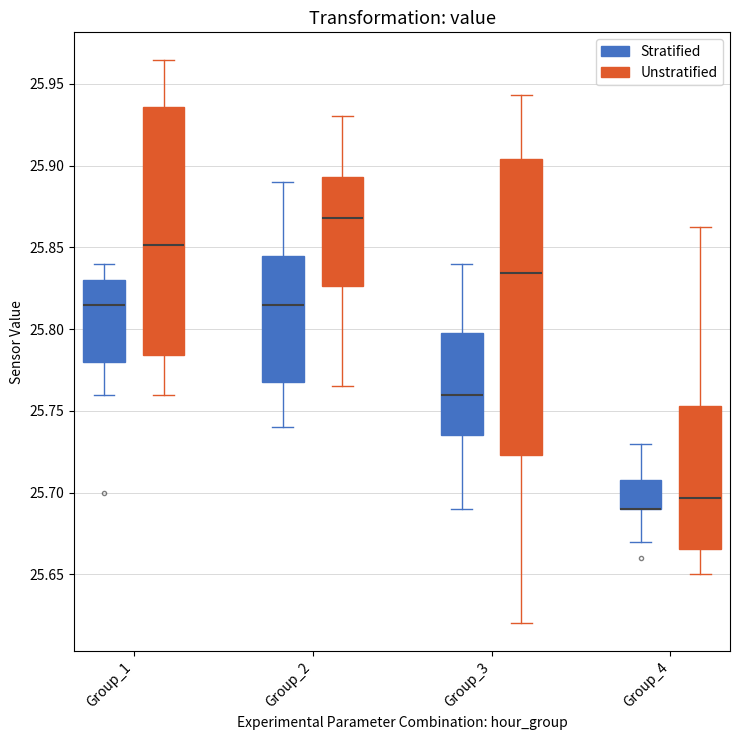

Reading left to right, transcribe this box plot: for each box, give where its median line is, the range the box spans, and where its two whiskers end, as read against the y-axis. The values are not printed on the chart, so give them approximately, as read against the axis.

Group_1 (Stratified): median 25.815, box 25.780 to 25.830, whiskers 25.760 to 25.840
Group_1 (Unstratified): median 25.850, box 25.785 to 25.935, whiskers 25.760 to 25.965
Group_2 (Stratified): median 25.815, box 25.770 to 25.845, whiskers 25.740 to 25.890
Group_2 (Unstratified): median 25.870, box 25.825 to 25.895, whiskers 25.765 to 25.930
Group_3 (Stratified): median 25.760, box 25.735 to 25.800, whiskers 25.690 to 25.840
Group_3 (Unstratified): median 25.835, box 25.725 to 25.905, whiskers 25.620 to 25.945
Group_4 (Stratified): median 25.690 (drawn on the box's lower edge), box 25.690 to 25.710, whiskers 25.670 to 25.730
Group_4 (Unstratified): median 25.695, box 25.665 to 25.755, whiskers 25.650 to 25.865